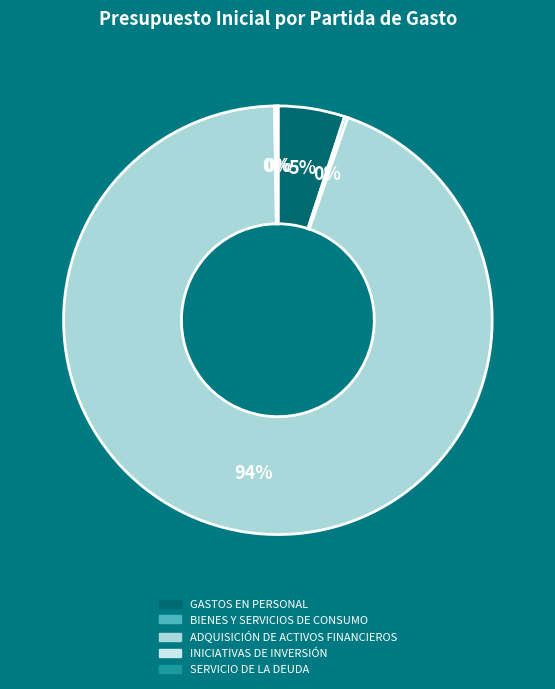

Is it true that ADQUISICIÓN DE ACTIVOS FINANCIEROS is 82% of the pie?

False